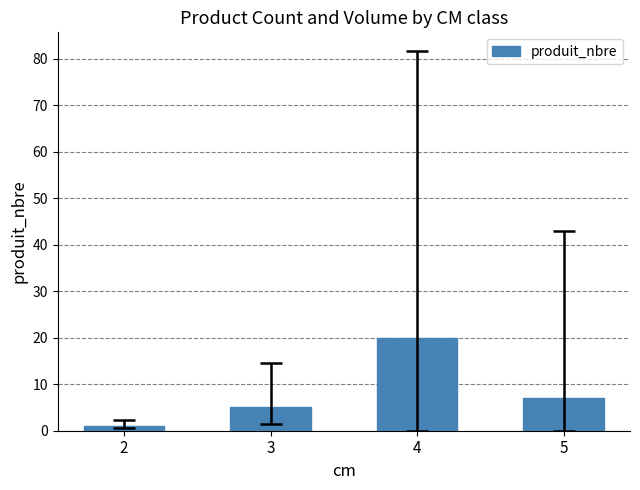

Rank the categories by value from highest to lowest.

4, 5, 3, 2